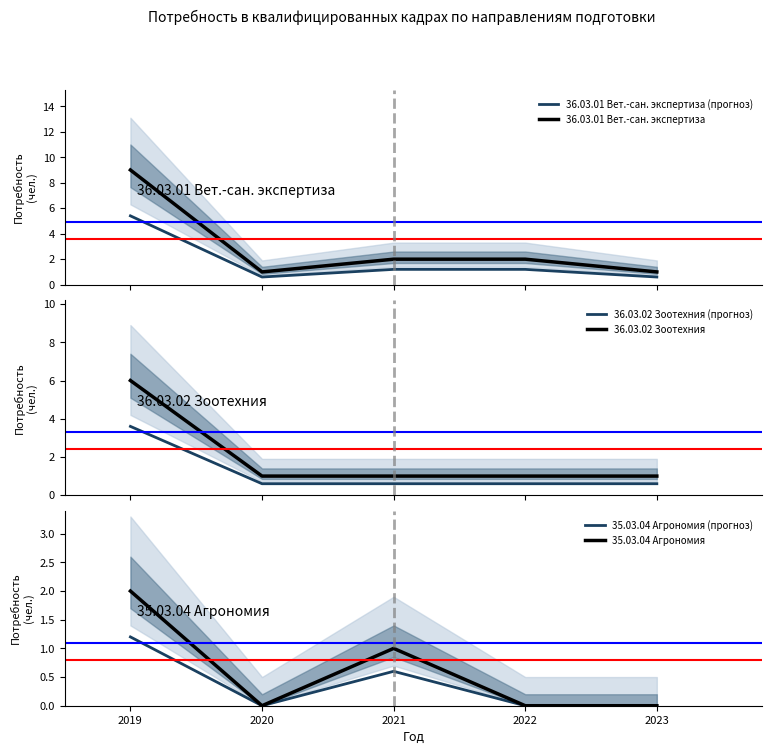

What is the sum of all 36.03.02 Зоотехния values?

10.0